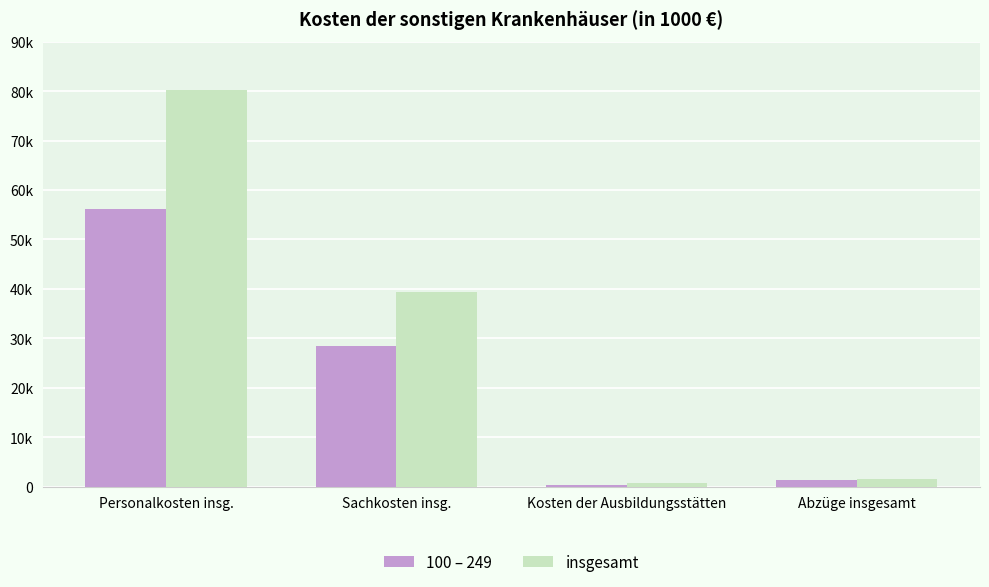

What are all the series names shown in the legend?

100 – 249, insgesamt